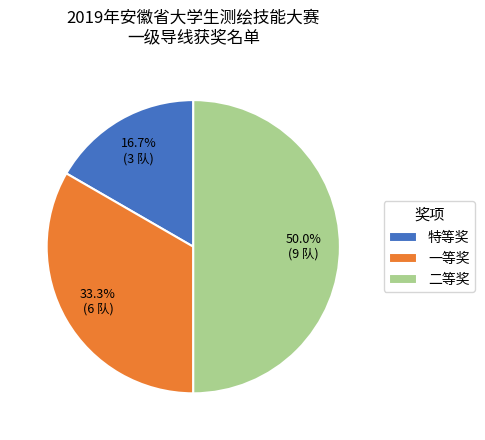

What is the smallest slice in the pie chart?

特等奖